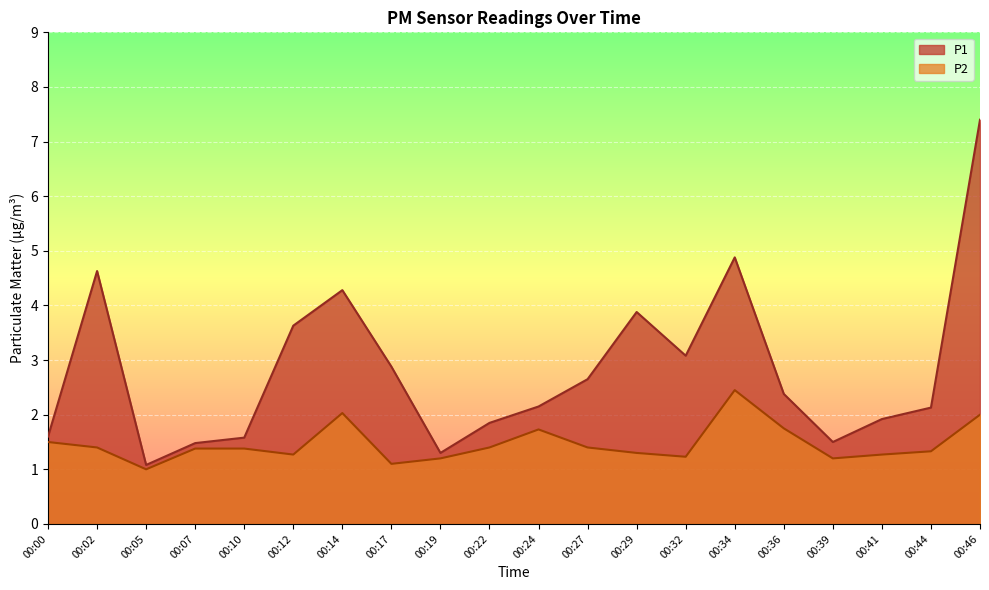

How many interior local valleys does the P1 series have?

4